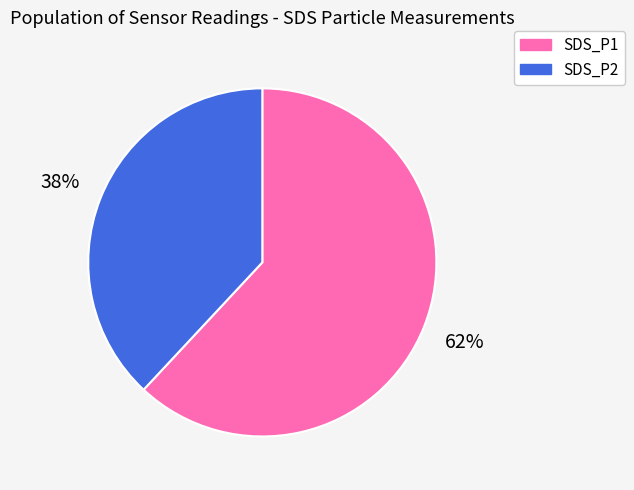

Count the number of slices in the pie.

2